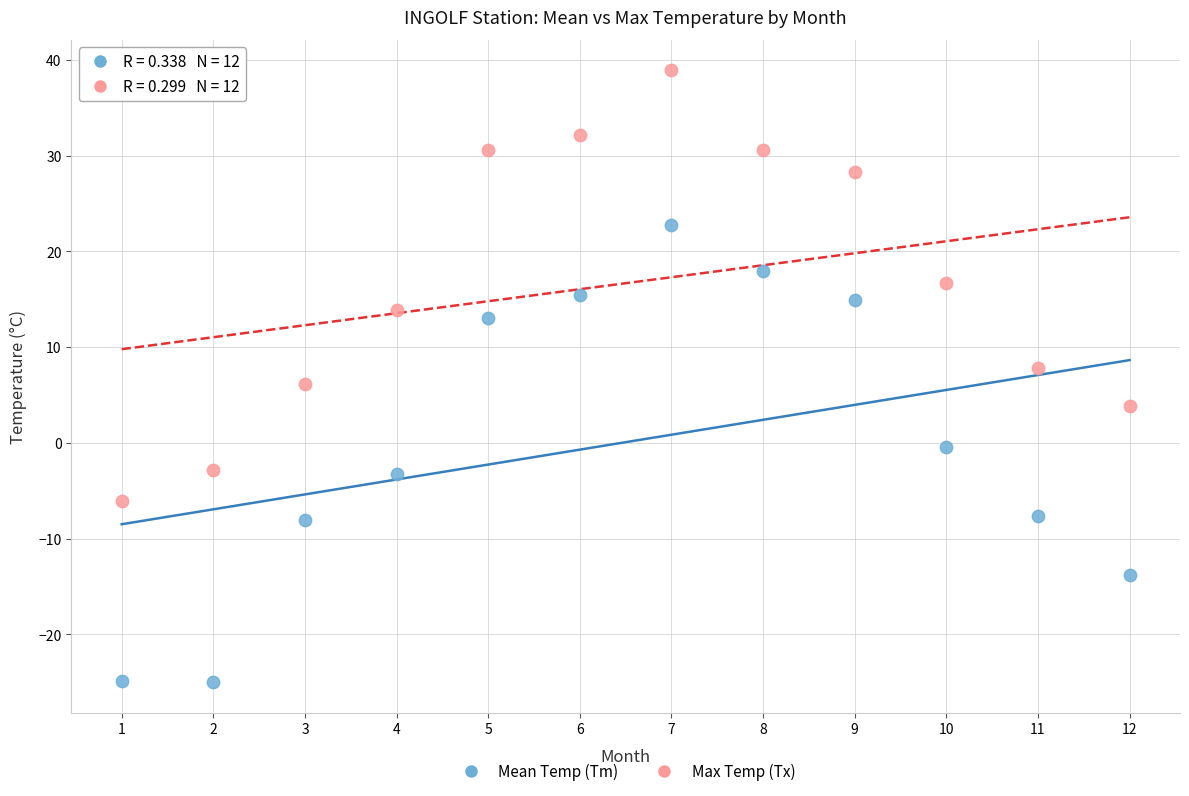

Across all data points, what is the range of Y values (max minus min)?

63.9